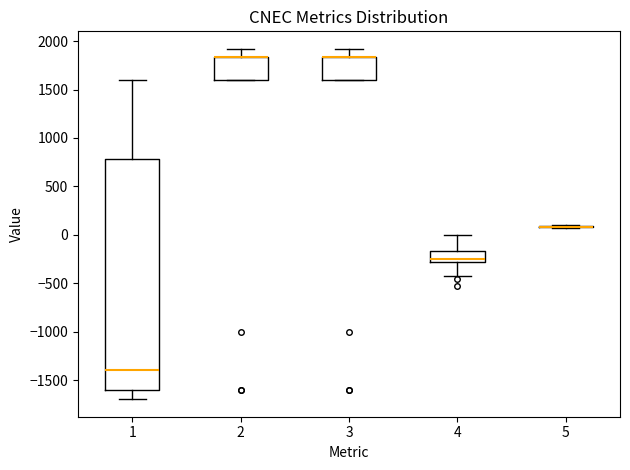

Reading left to right, read every box against the y-axis: the position of its median line, the range the box covers, and the ends of its whiskers. The values are not printed on the chart, so give them approximately, as read against the axis.

1: median -1400, box -1600 to 800, whiskers -1700 to 1600
2: median 1850 (drawn on the box's upper edge), box 1600 to 1850, whiskers 1600 to 1900
3: median 1850 (drawn on the box's upper edge), box 1600 to 1850, whiskers 1600 to 1900
4: median -250, box -300 to -150, whiskers -450 to 0
5: box collapsed to a line at 100, whiskers 50 to 100